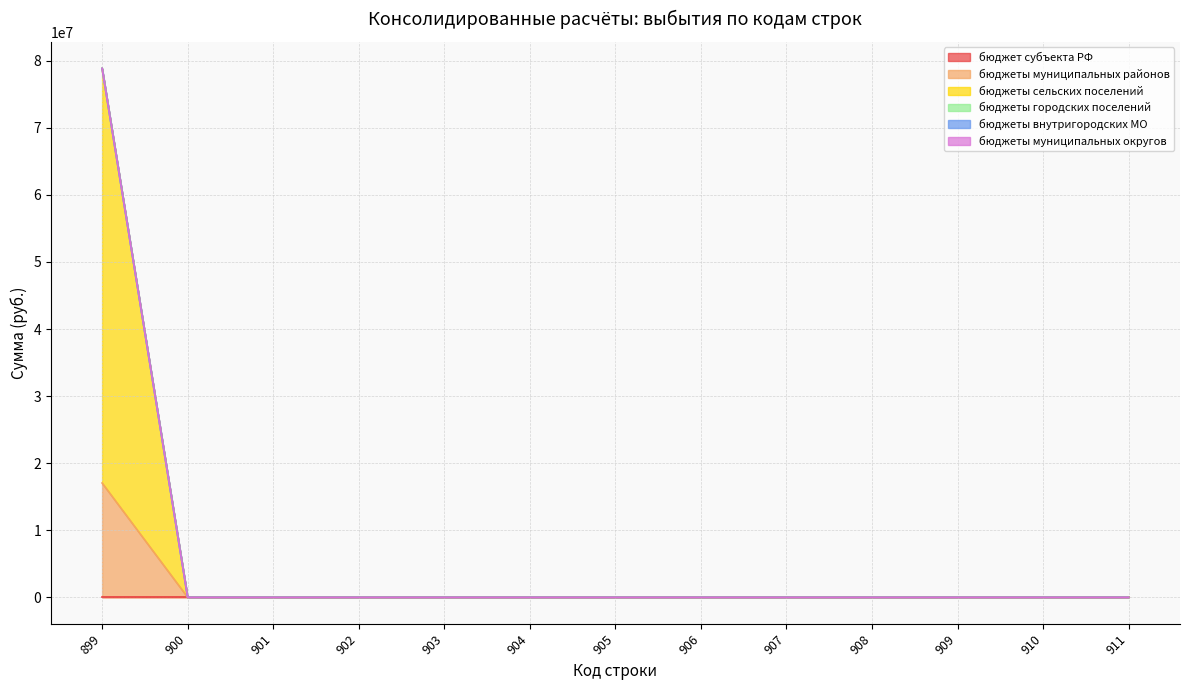

How many lines are shown in the chart?

6